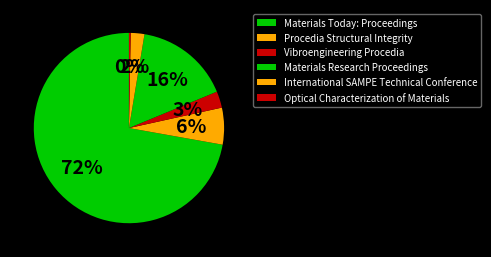

What is the ratio of the value at Vibroengineering Procedia to the value at Materials Research Proceedings?

0.2